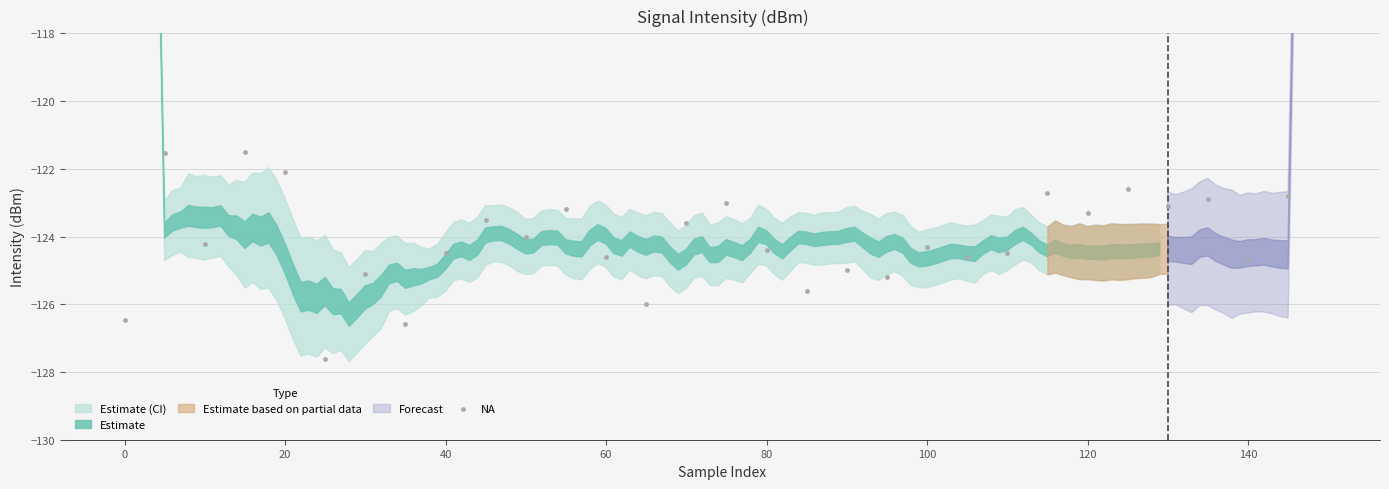

What is the range of Y values (max minus min)?

6.1